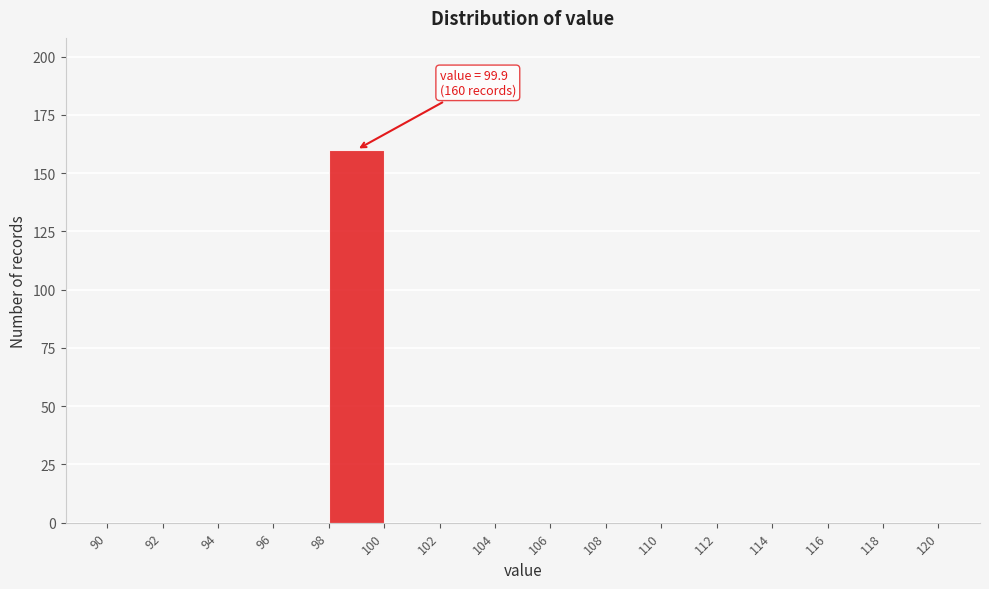

Over which range of the x-axis is the bar tallest?

98 to 100